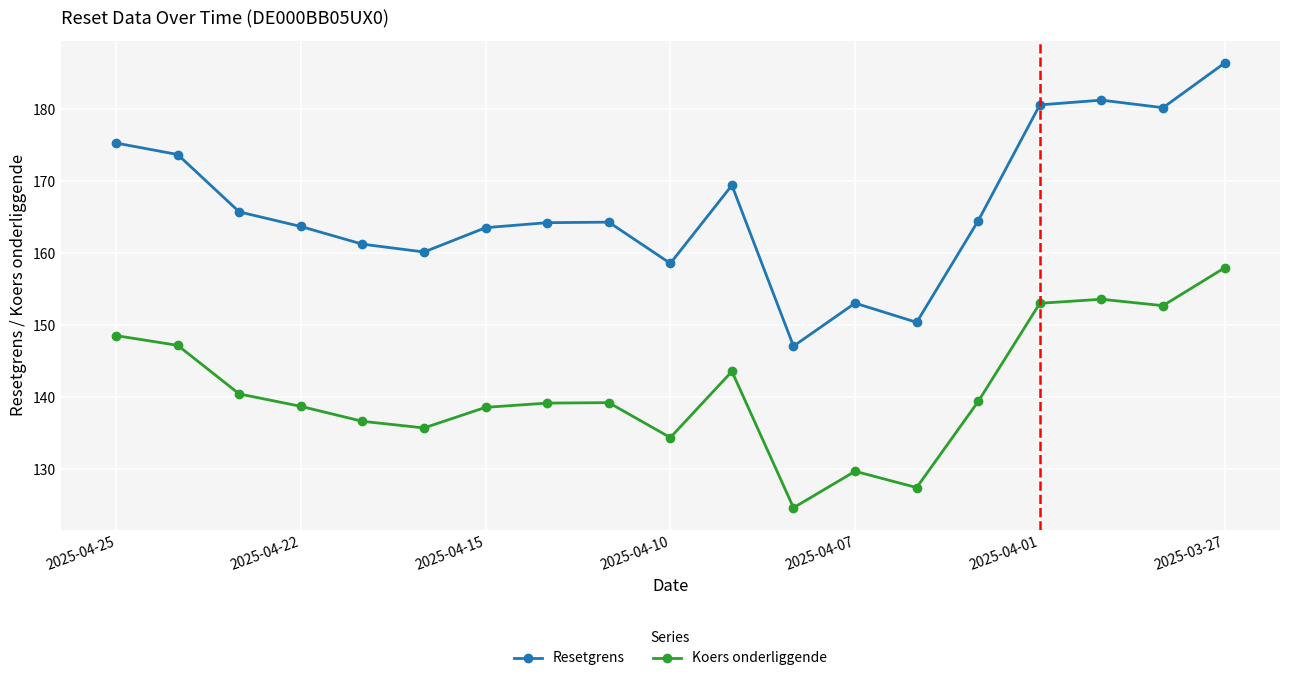

Which series has the widest spread of values?

Resetgrens